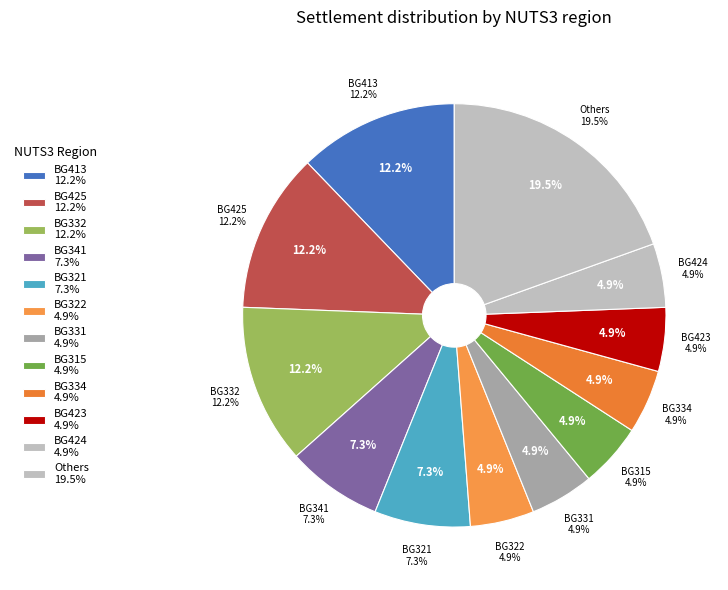

Does any single category account for the majority?

No